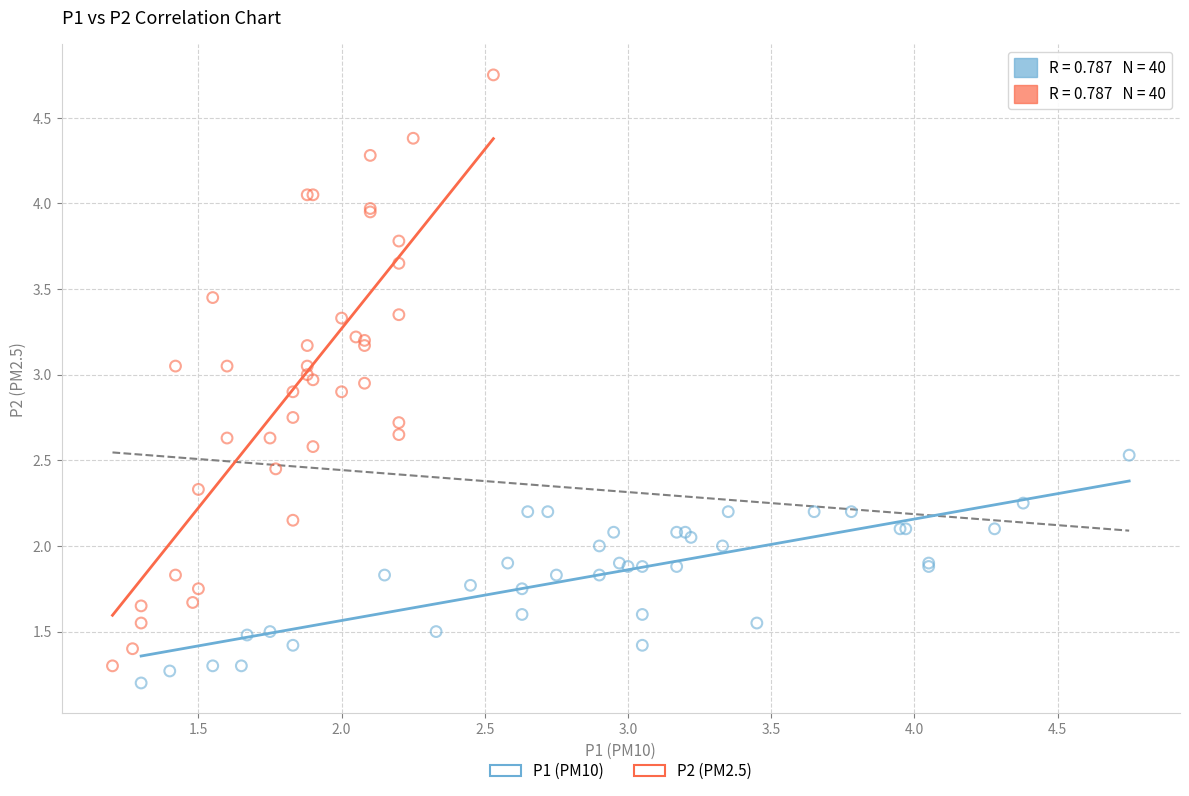

Which series has the largest Y range (max minus min)?

P2 (PM2.5)